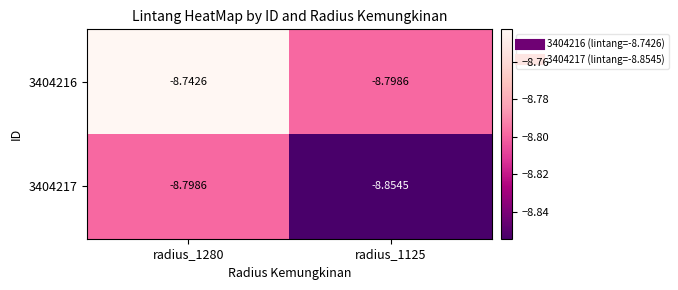

Is the value of 3404217 at radius_1125 greater than the value of 3404216 at radius_1125?

No